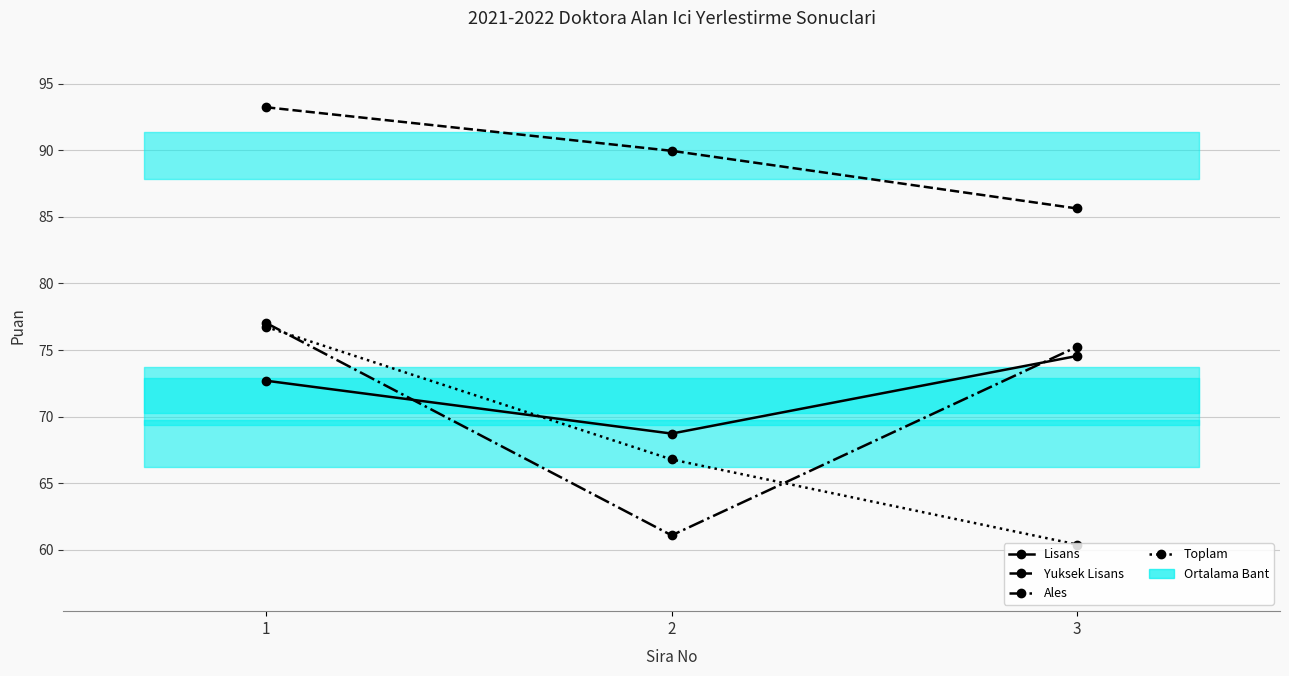

Between 1 and 2, which series saw the biggest shift?

Ales